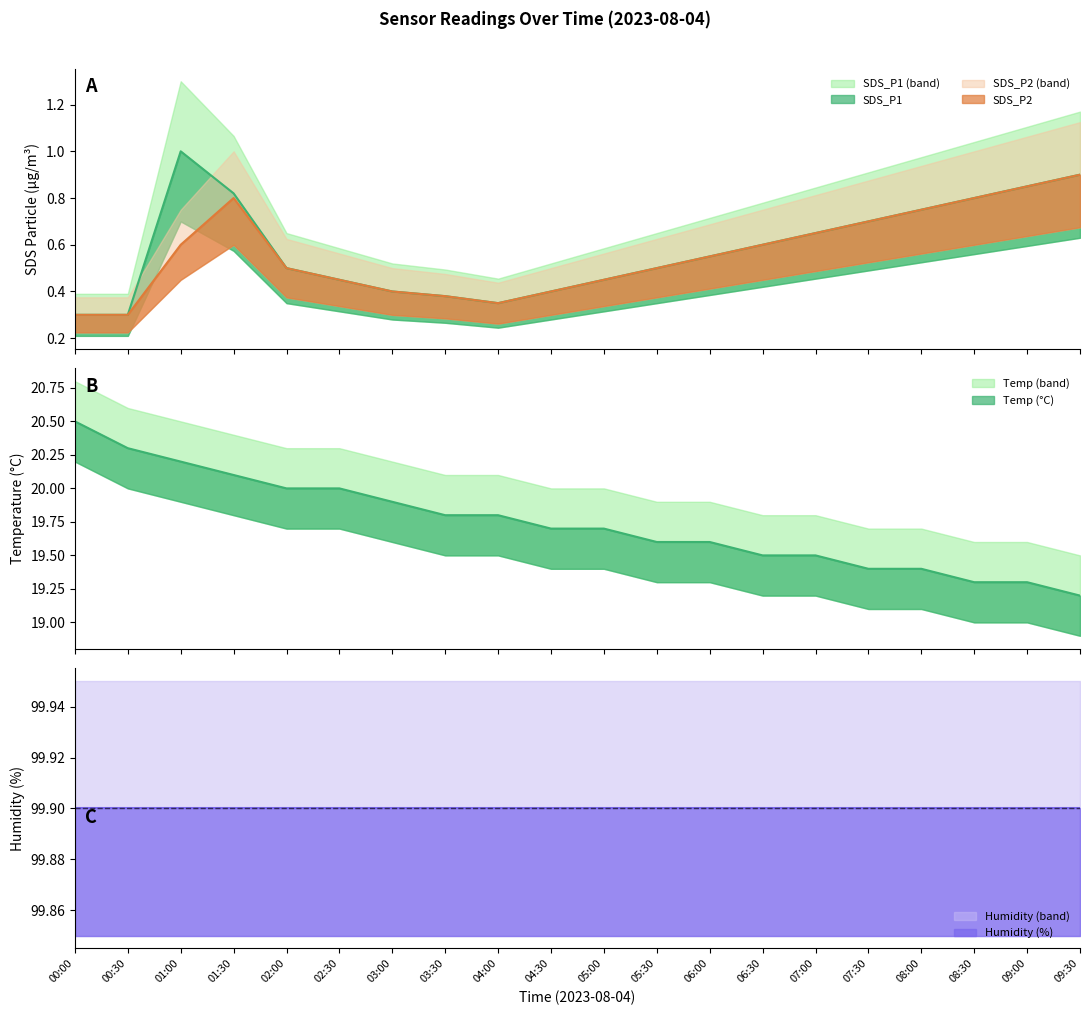

True or false: SDS_P1 has more than 0 interior local peaks.

True